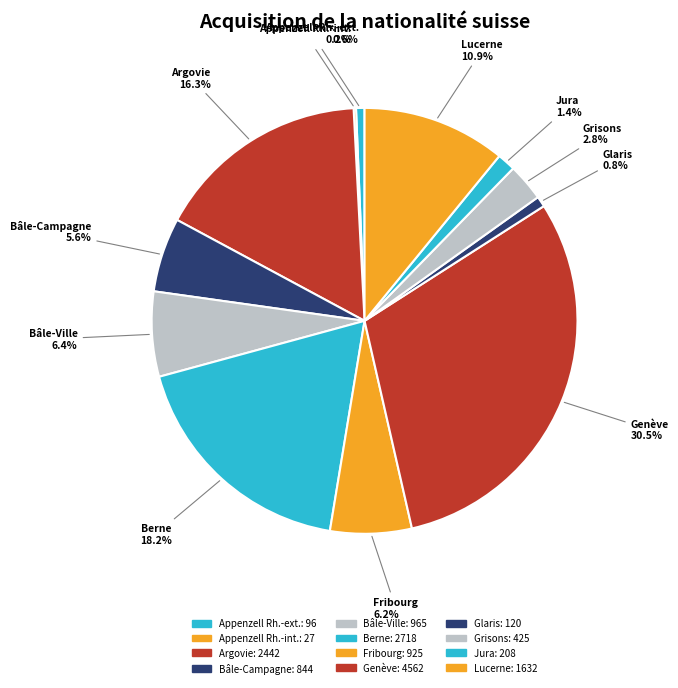

Is it true that Bâle-Ville is 6% of the pie?

True